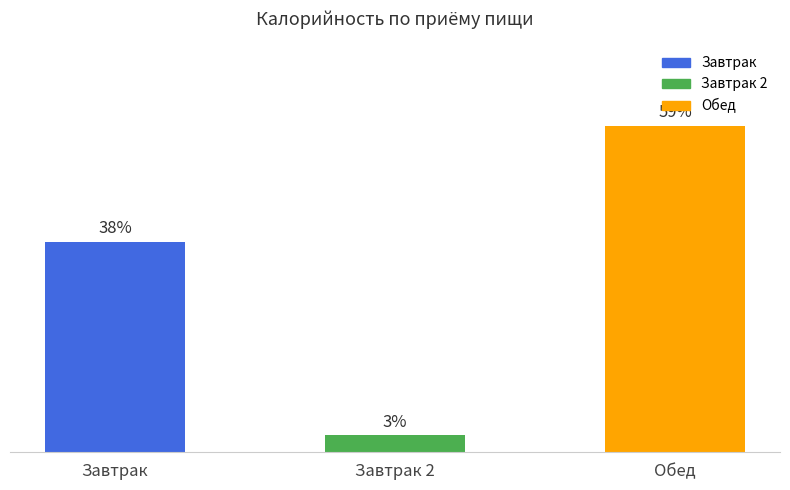

Between Завтрак and Завтрак 2, which is larger?

Завтрак